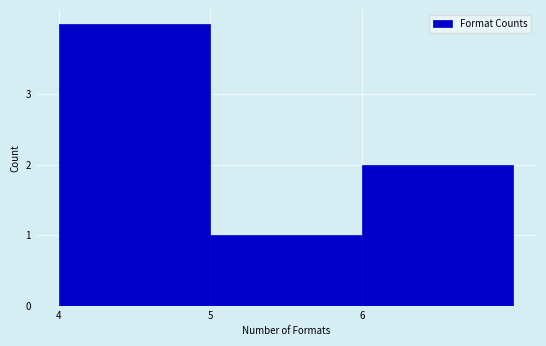

How tall is the bar that spans 4 to 5 on the x-axis? The values are not printed on the chart, so give them approximately, as read against the axis.

4